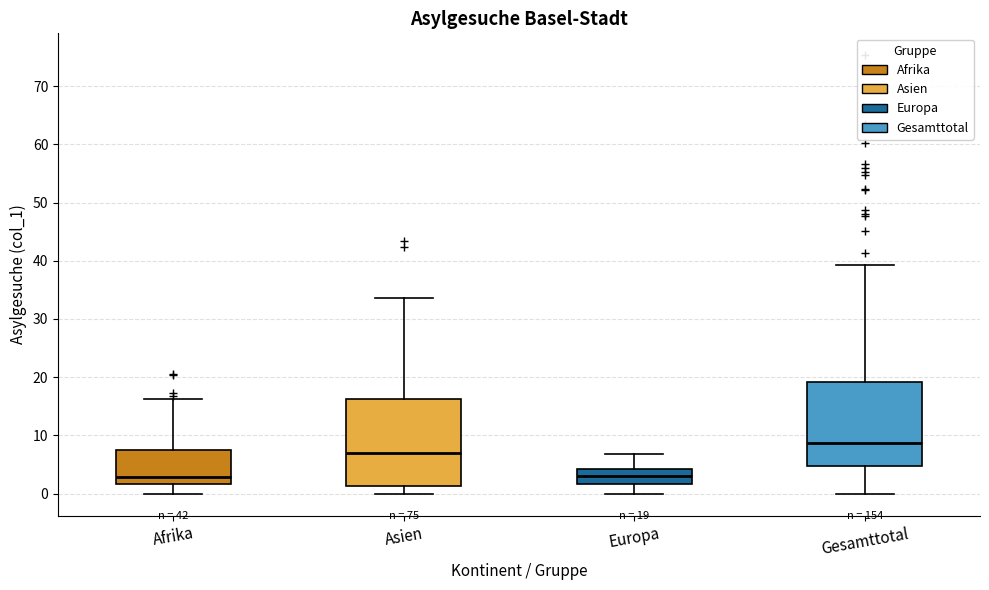

Which box has the highest median line?

Gesamttotal